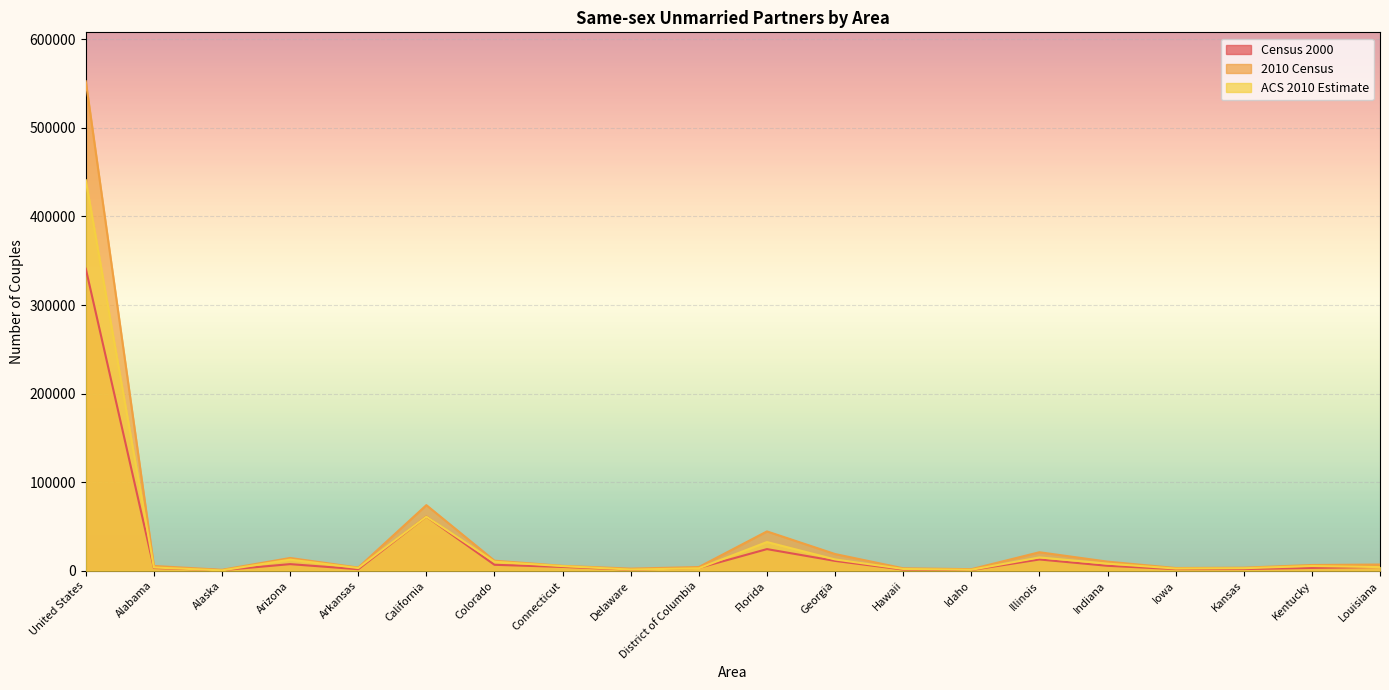

How many values in the ACS 2010 Estimate series exceed 5235?

9